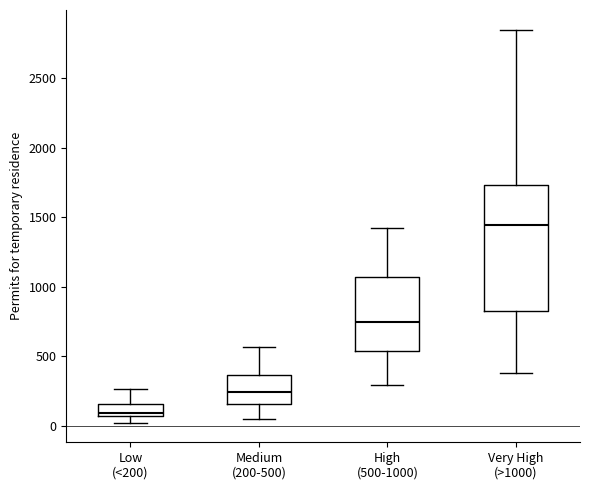

Reading left to right, read every box against the y-axis: the position of its median line, the range the box covers, and the ends of its whiskers. The values are not printed on the chart, so give them approximately, as read against the axis.

Low (<200): median 100, box 50 to 150, whiskers 0 to 250
Medium (200-500): median 250, box 150 to 350, whiskers 50 to 550
High (500-1000): median 750, box 550 to 1050, whiskers 300 to 1400
Very High (>1000): median 1450, box 800 to 1750, whiskers 400 to 2850